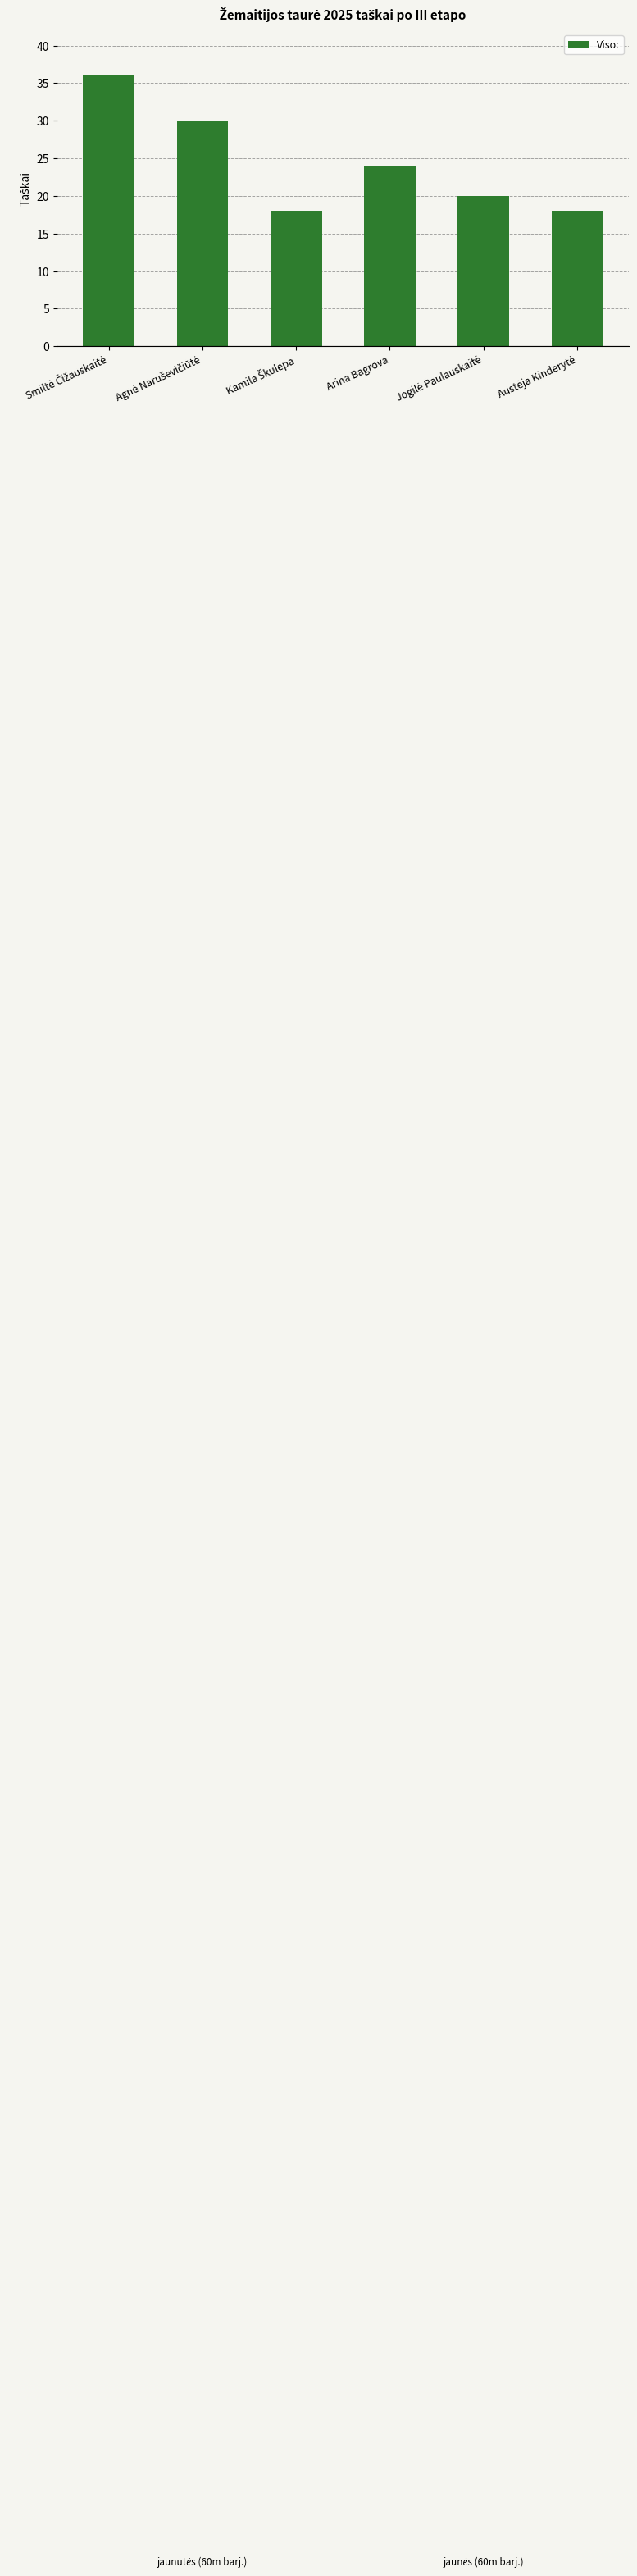

What position from the right is Arina Bagrova?

3